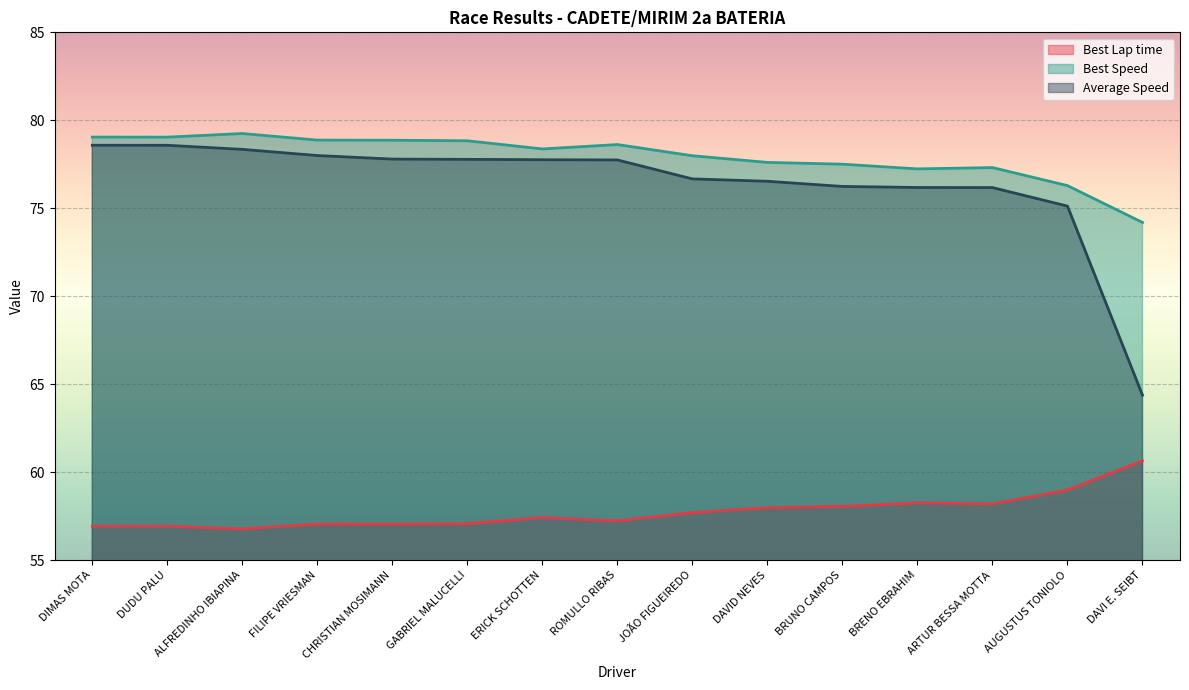

Is it true that Best Lap time equals 58.3 at BRENO EBRAHIM?

True